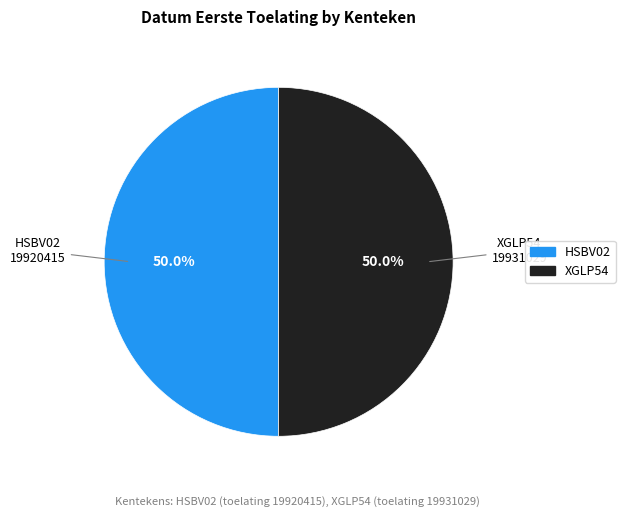

Approximately how many times larger is the value at XGLP54 compared to HSBV02?

1.0